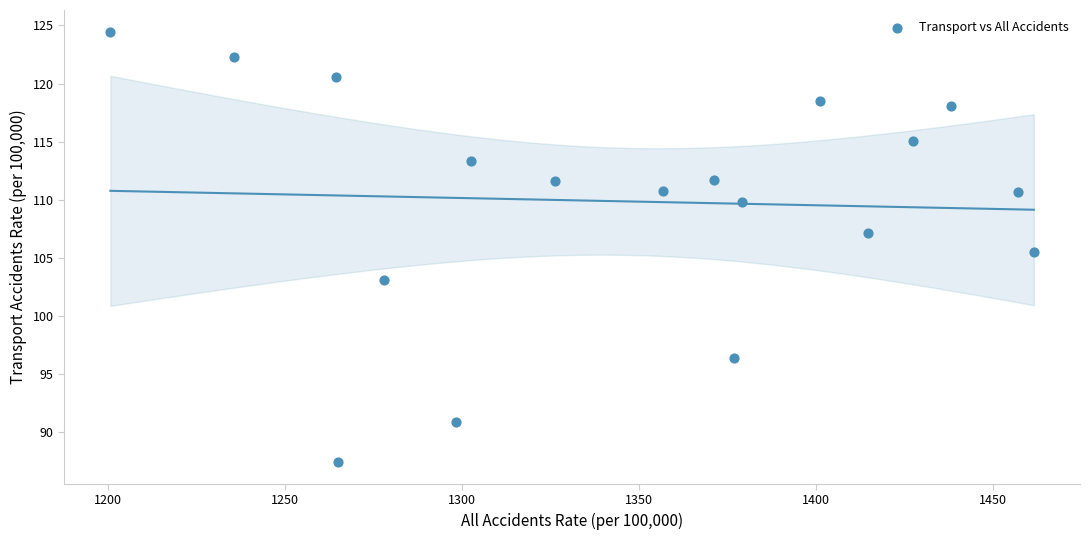

What Y value in the scatter plot is closest to 105?

105.5